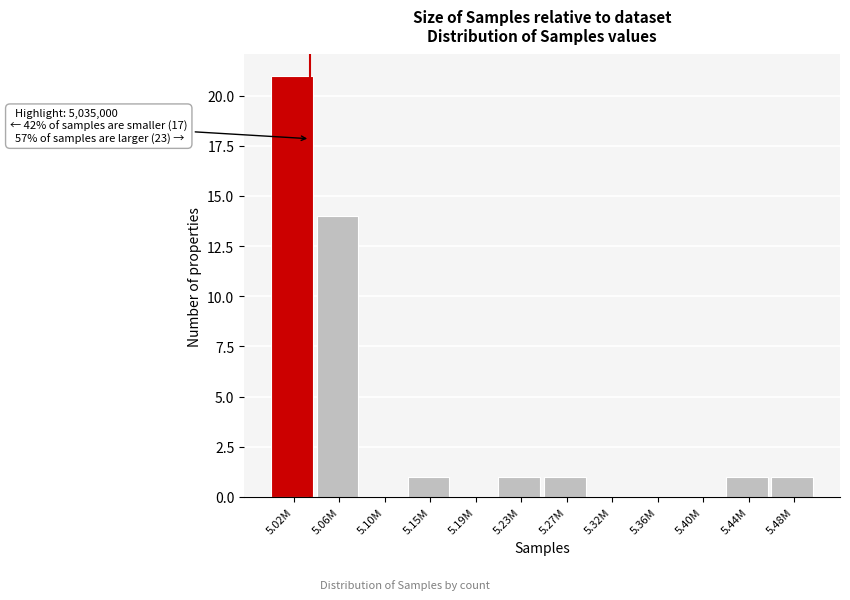

Reading left to right, extract all data points from this chart.

5.02M=21	5.06M=14	5.10M=0	5.15M=1	5.19M=0	5.23M=1	5.27M=1	5.32M=0	5.36M=0	5.40M=0	5.44M=1	5.48M=1